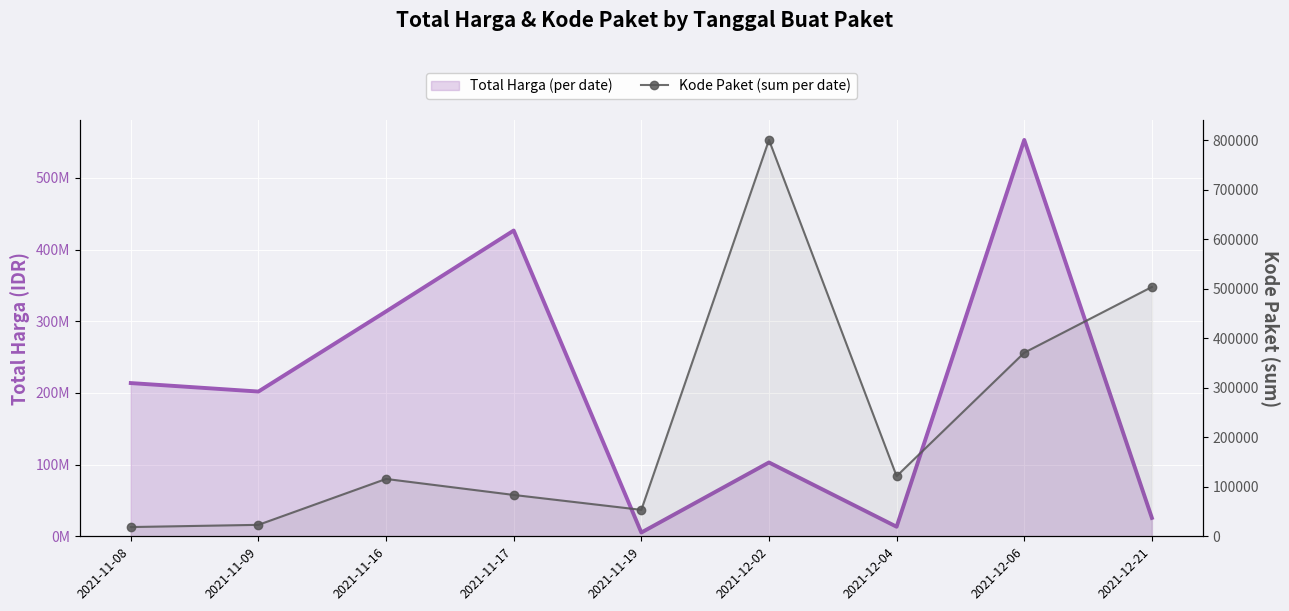

What is the difference between the maximum and minimum values in the Kode Paket (sum per date) series?

782354